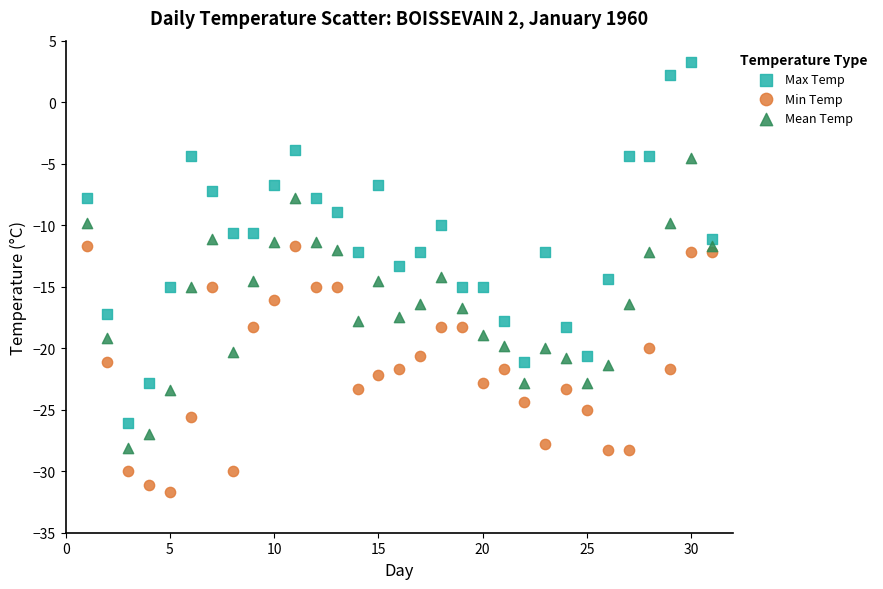

Across all data points, what is the range of X values (max minus min)?

30.0